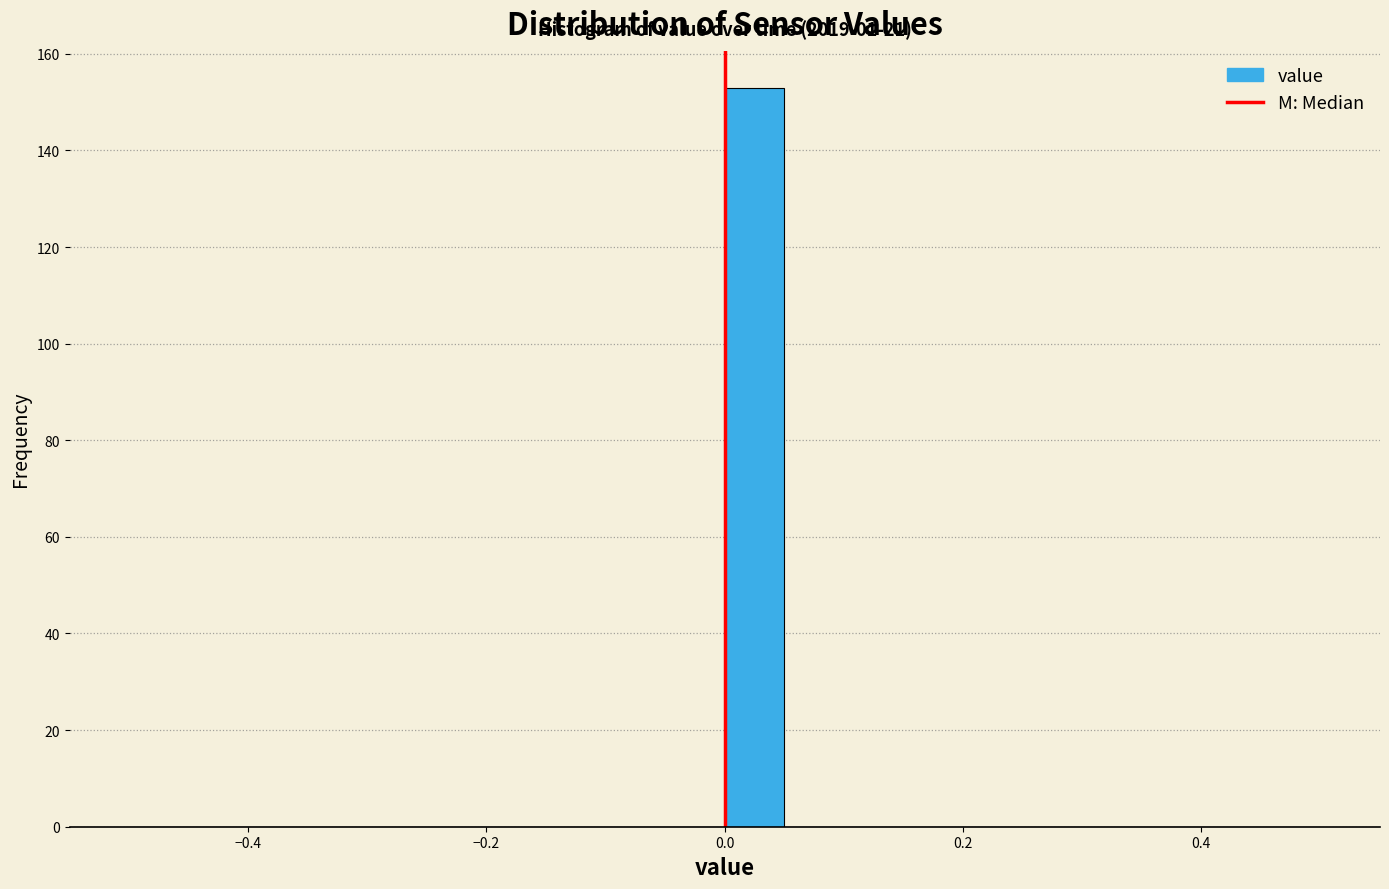

Around what value on the x-axis is the tallest bar? Give the approximate position of its centre, as read against the axis.

0.02